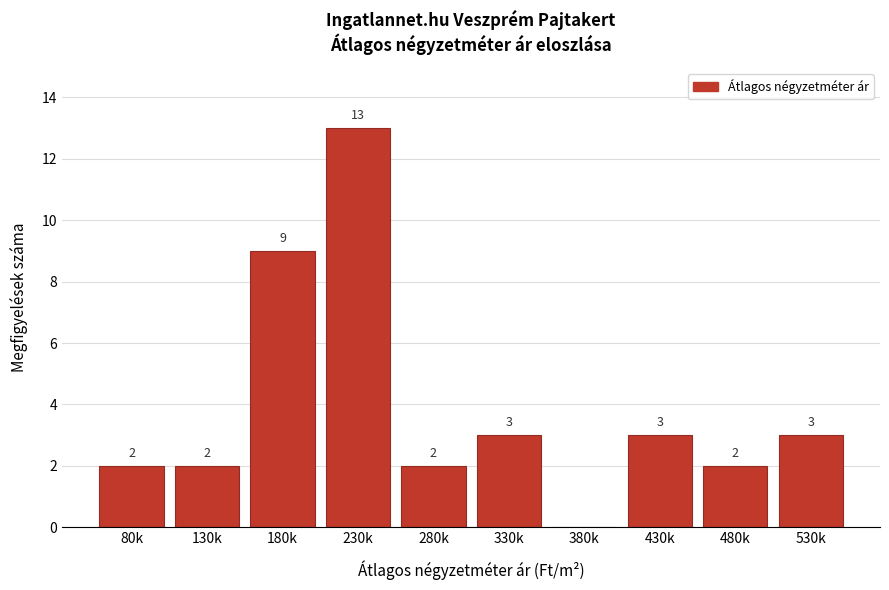

Reading left to right, transcribe all the data shown in this chart.

80k=2	130k=2	180k=9	230k=13	280k=2	330k=3	380k=0	430k=3	480k=2	530k=3